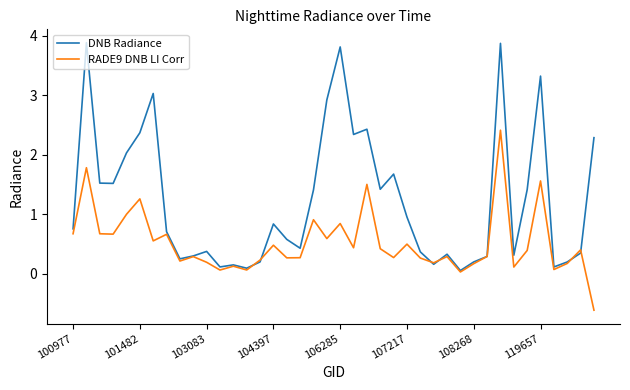

Which series has the widest spread of values?

DNB Radiance